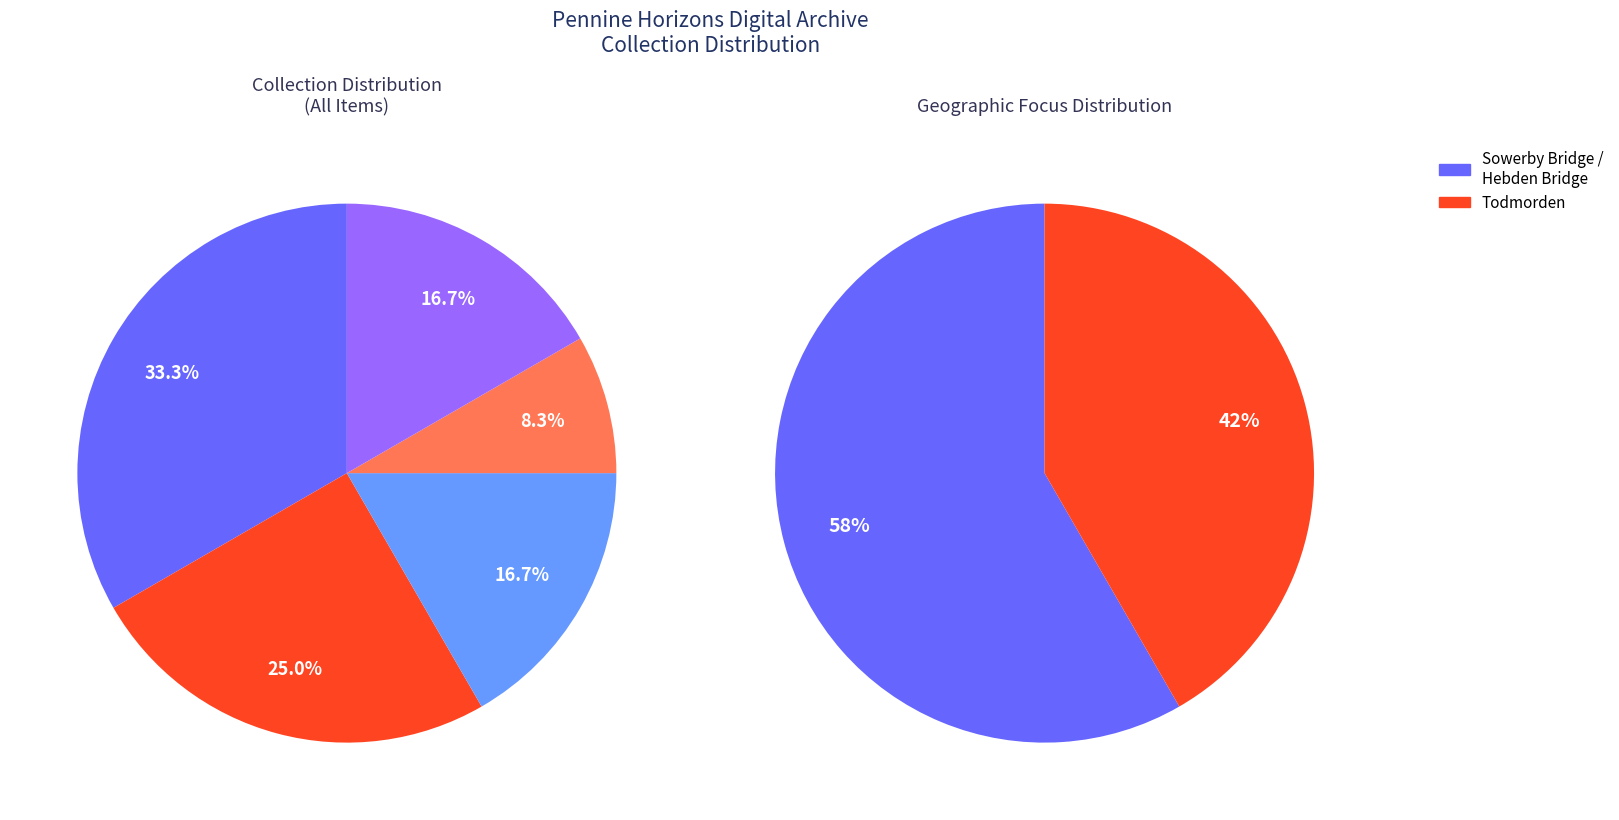

Is there any slice that represents more than half of the pie?

No